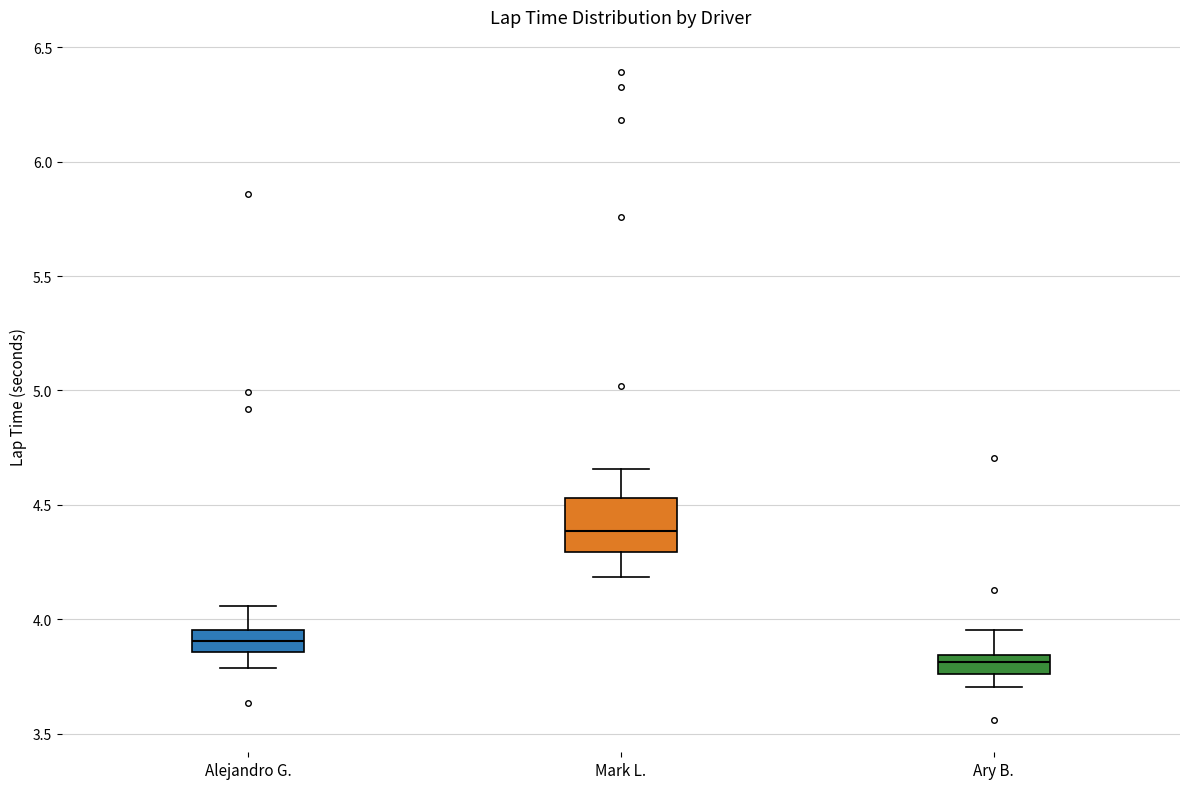

Which box's median line is the lowest?

Ary B.